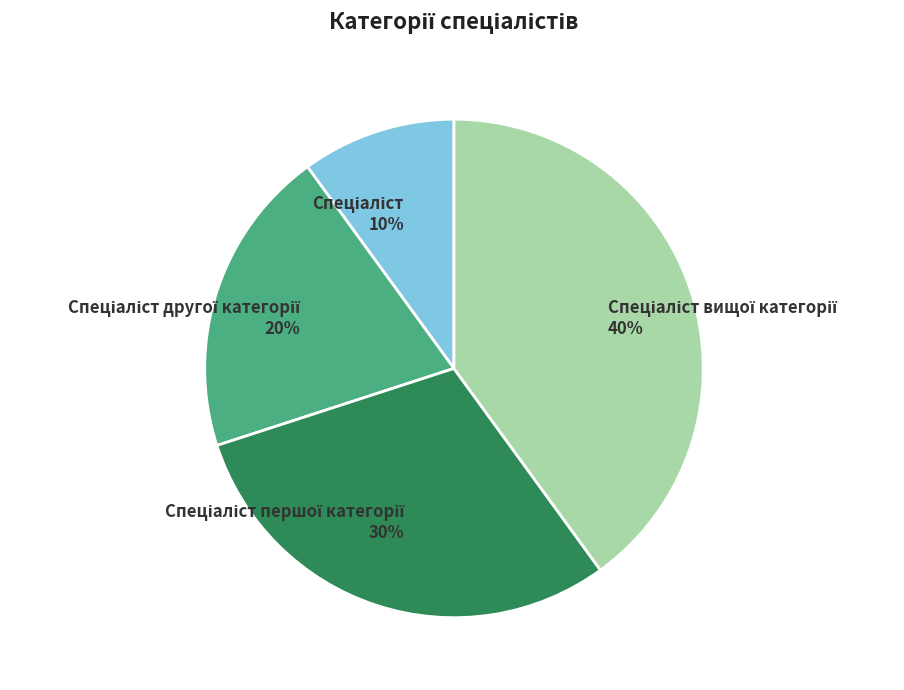

Is there any slice that represents more than half of the pie?

No